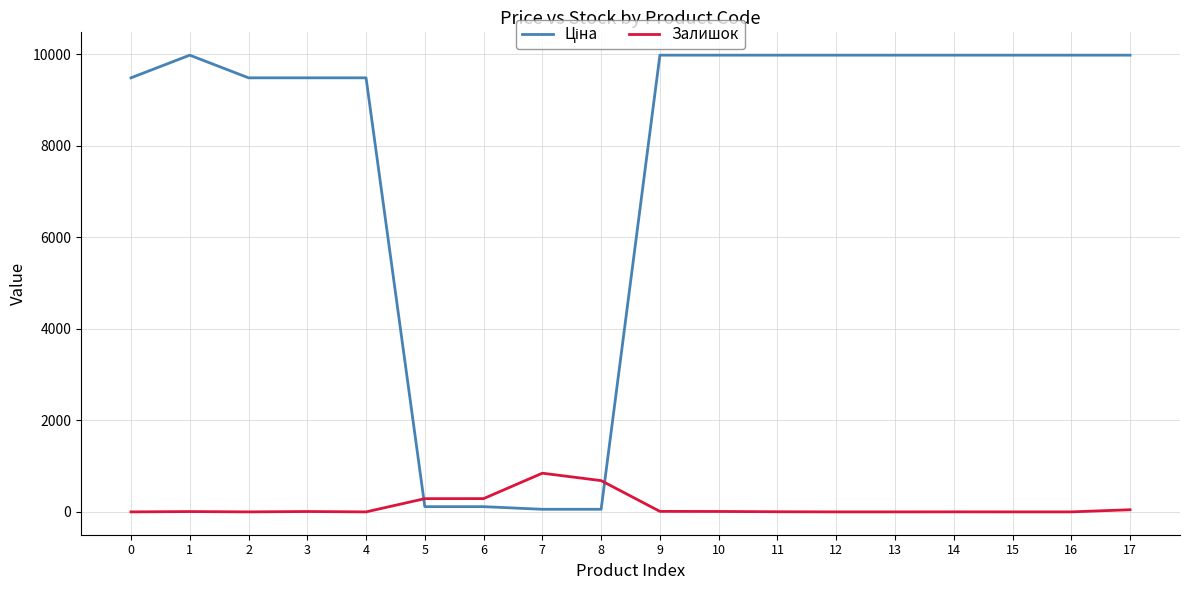

What is the greatest value displayed?

9975.0